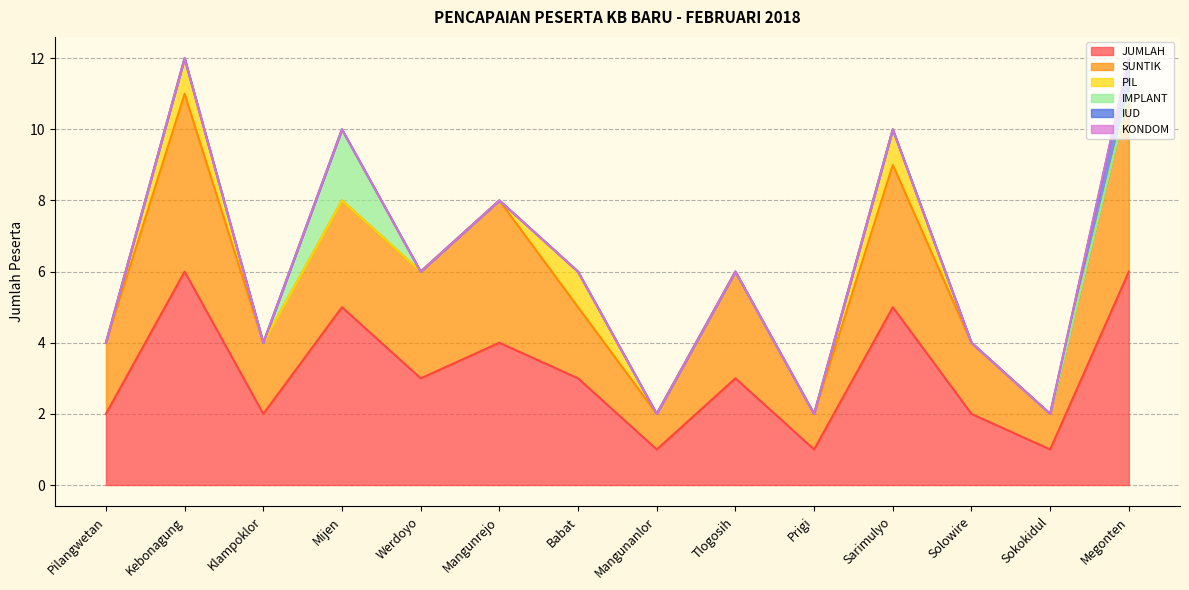

True or false: KONDOM and PIL cross at least once.

False